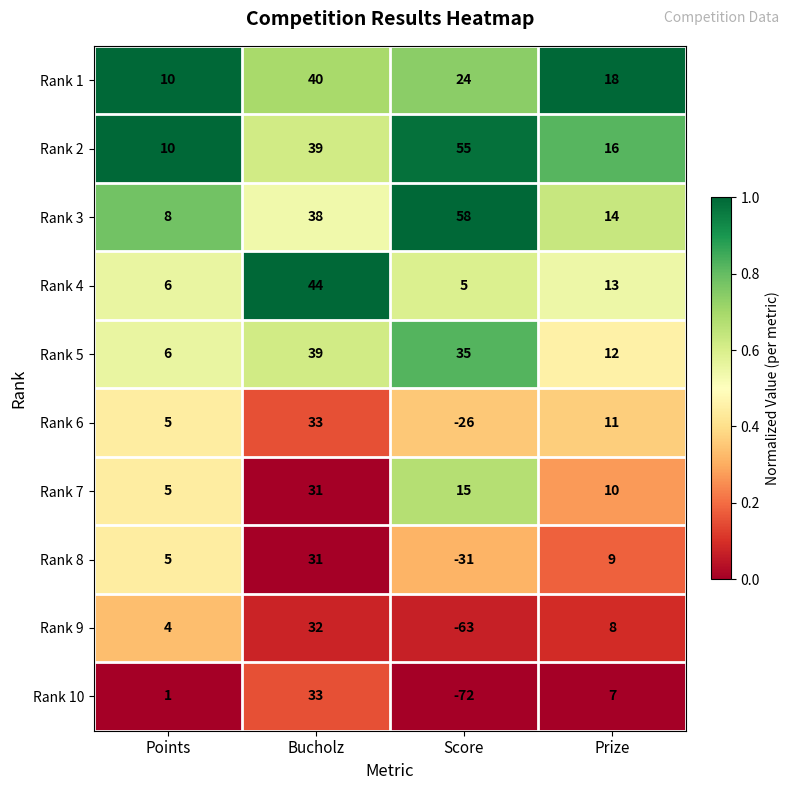

Read the Rank 3 value at Points.

8